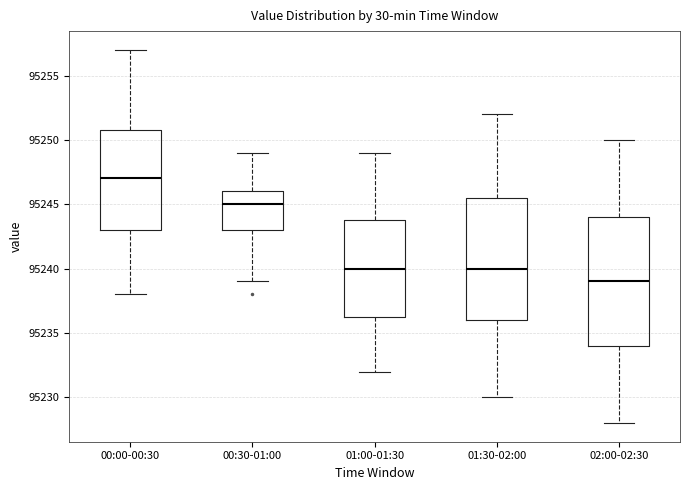

Comparing the boxes themselves (not the whiskers), which one is the tallest?

02:00-02:30